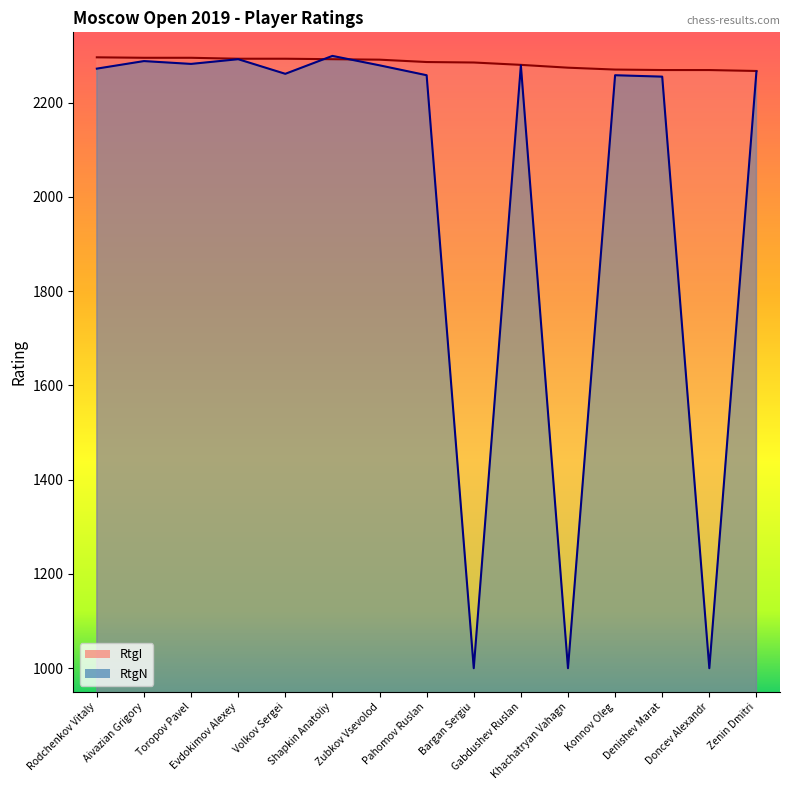

Does the chart have visible grid lines?

No